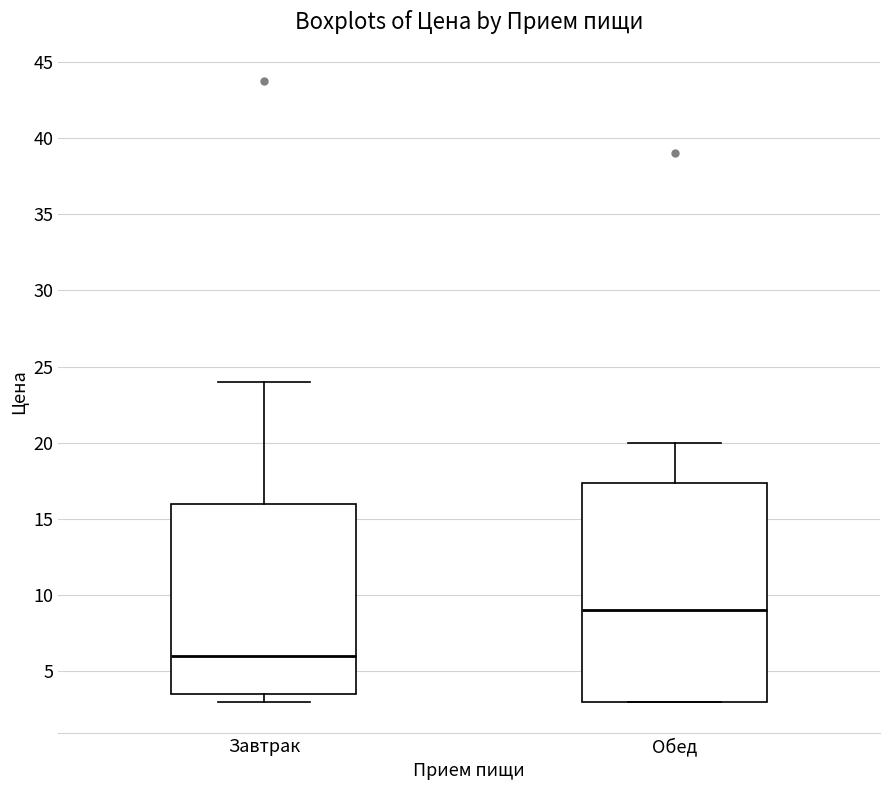

Where is the lower edge of the box for Обед on the y-axis? The values are not printed on the chart, so give them approximately, as read against the axis.

3.0